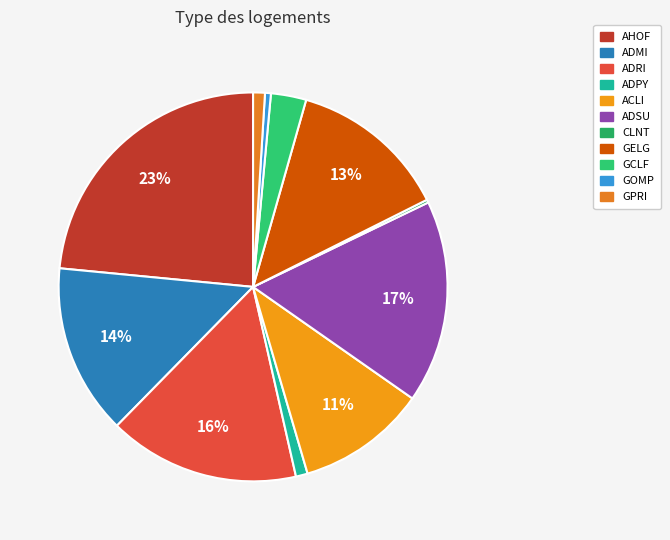

Which slice is the smallest?

CLNT